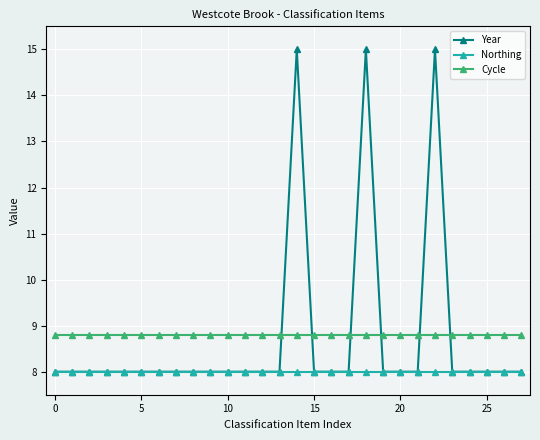

Which series has the largest range (max minus min)?

Year